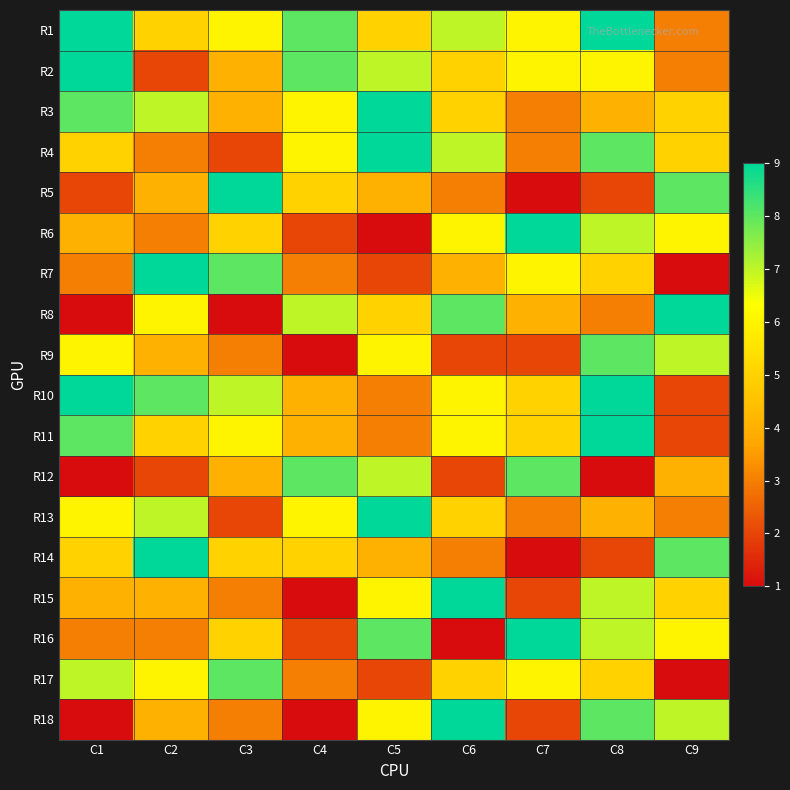

Reading left to right, transcribe all the data shown in this chart.

R1: C1=9	C2=5	C3=6	C4=8	C5=5	C6=7	C7=6	C8=9	C9=3
R2: C1=9	C2=2	C3=4	C4=8	C5=7	C6=5	C7=6	C8=6	C9=3
R3: C1=8	C2=7	C3=4	C4=6	C5=9	C6=5	C7=3	C8=4	C9=5
R4: C1=5	C2=3	C3=2	C4=6	C5=9	C6=7	C7=3	C8=8	C9=5
R5: C1=2	C2=4	C3=9	C4=5	C5=4	C6=3	C7=1	C8=2	C9=8
R6: C1=4	C2=3	C3=5	C4=2	C5=1	C6=6	C7=9	C8=7	C9=6
R7: C1=3	C2=9	C3=8	C4=3	C5=2	C6=4	C7=6	C8=5	C9=1
R8: C1=1	C2=6	C3=1	C4=7	C5=5	C6=8	C7=4	C8=3	C9=9
R9: C1=6	C2=4	C3=3	C4=1	C5=6	C6=2	C7=2	C8=8	C9=7
R10: C1=9	C2=8	C3=7	C4=4	C5=3	C6=6	C7=5	C8=9	C9=2
R11: C1=8	C2=5	C3=6	C4=4	C5=3	C6=6	C7=5	C8=9	C9=2
R12: C1=1	C2=2	C3=4	C4=8	C5=7	C6=2	C7=8	C8=1	C9=4
R13: C1=6	C2=7	C3=2	C4=6	C5=9	C6=5	C7=3	C8=4	C9=3
R14: C1=5	C2=9	C3=5	C4=5	C5=4	C6=3	C7=1	C8=2	C9=8
R15: C1=4	C2=4	C3=3	C4=1	C5=6	C6=9	C7=2	C8=7	C9=5
R16: C1=3	C2=3	C3=5	C4=2	C5=8	C6=1	C7=9	C8=7	C9=6
R17: C1=7	C2=6	C3=8	C4=3	C5=2	C6=5	C7=6	C8=5	C9=1
R18: C1=1	C2=4	C3=3	C4=1	C5=6	C6=9	C7=2	C8=8	C9=7